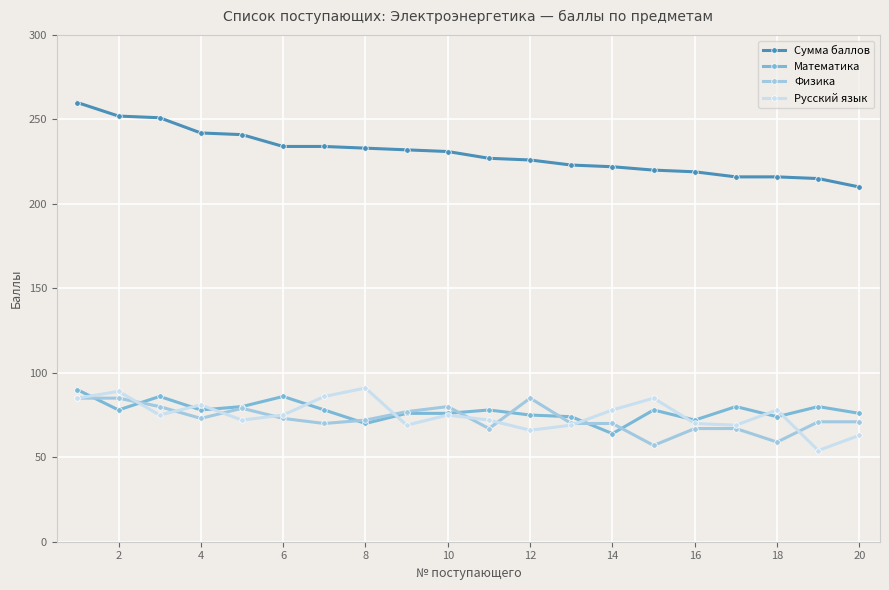

What is the smallest value displayed?

54